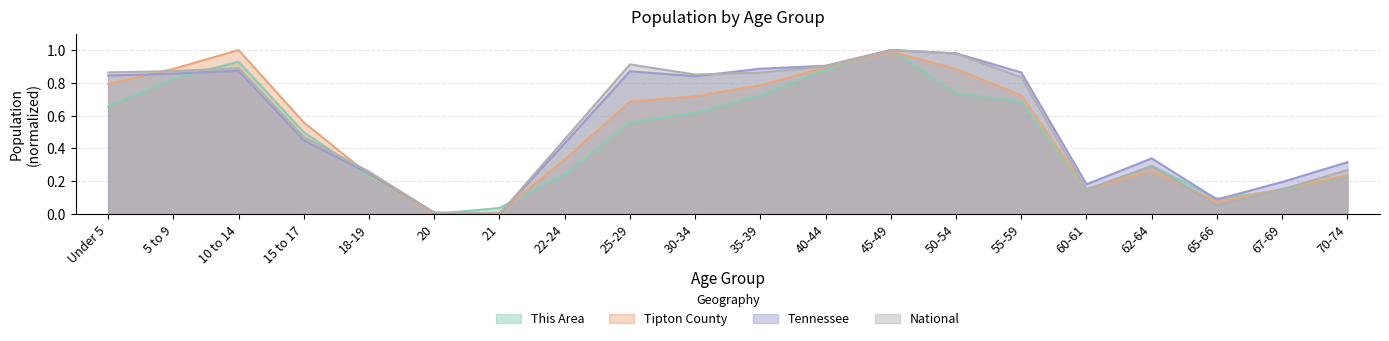

At which category is the sum across all series the highest?

45-49